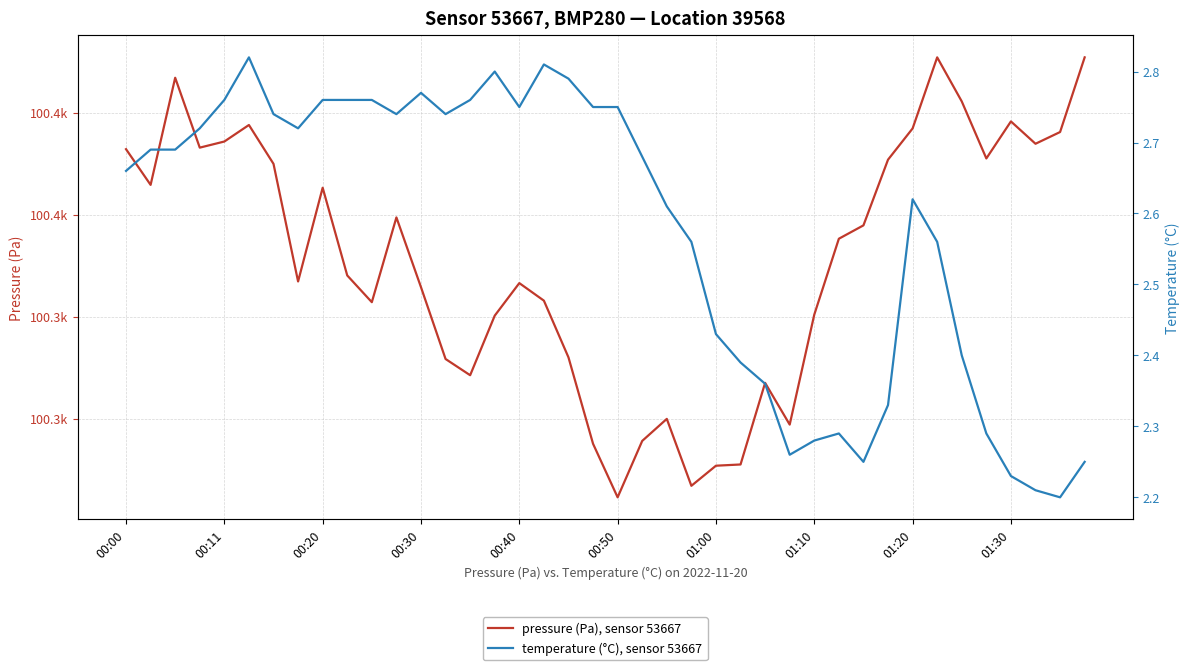

How many interior local peaks does the temperature (°C), sensor 53667 series have?

6